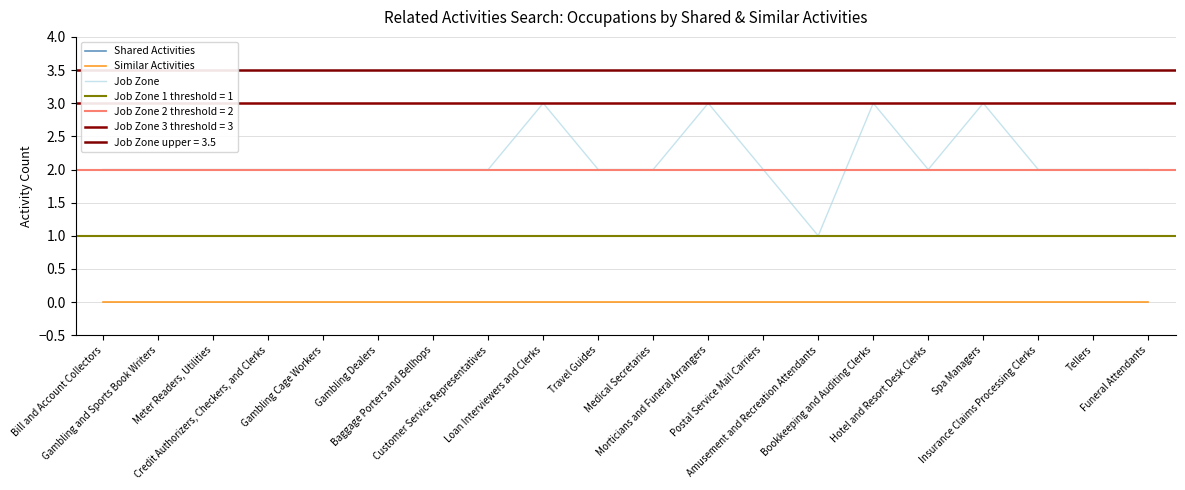

What position from the right is Morticians and Funeral Arrangers?

9